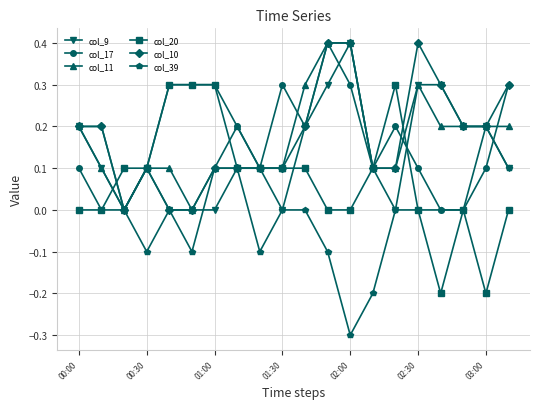

What is the sum of all col_17 values?

3.4